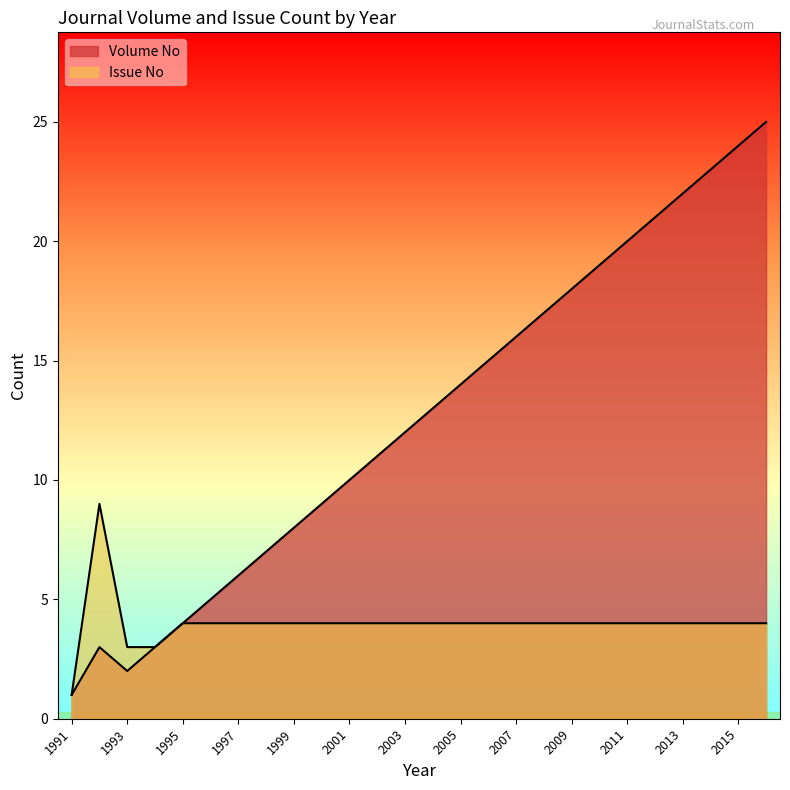

At which category is the sum across all series the highest?

2016